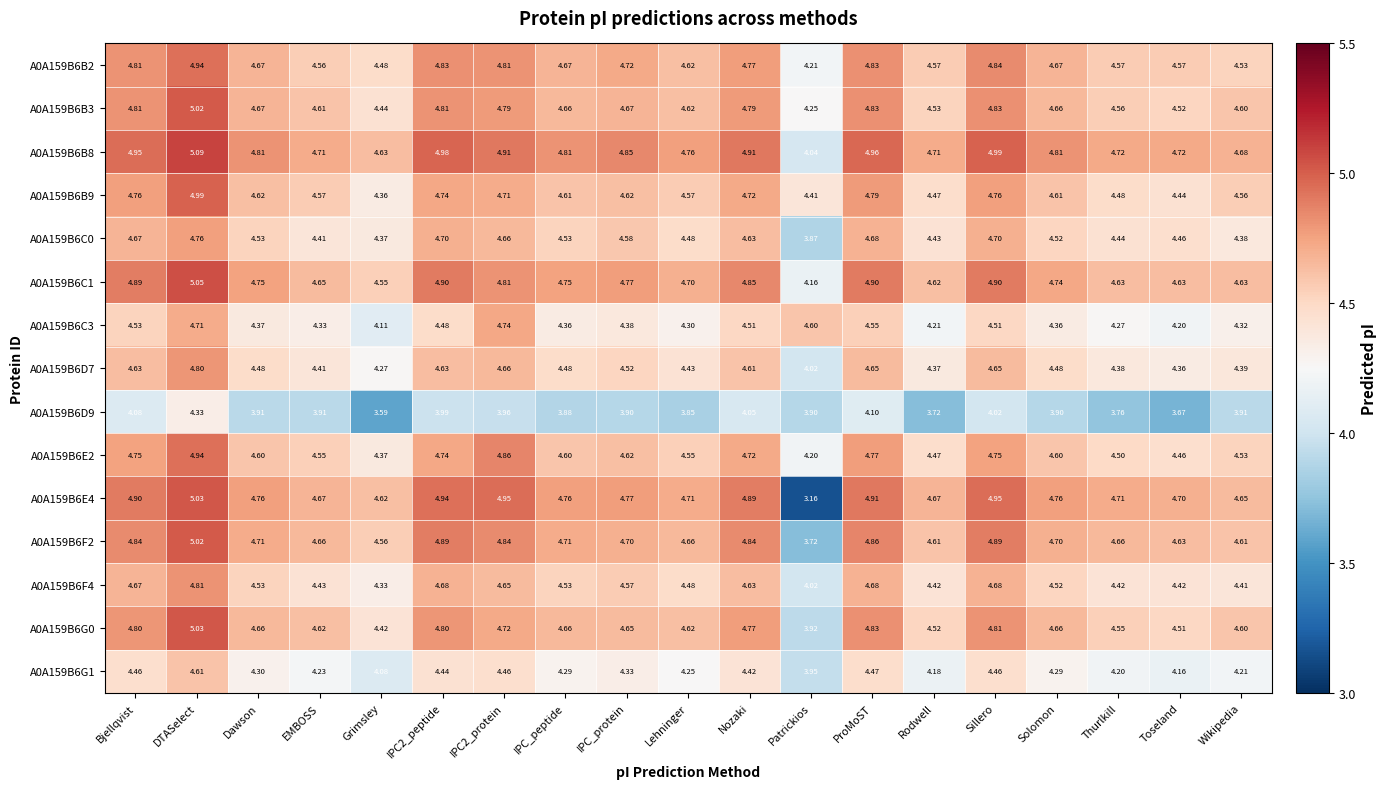

At which category is the sum across all series the highest?

DTASelect